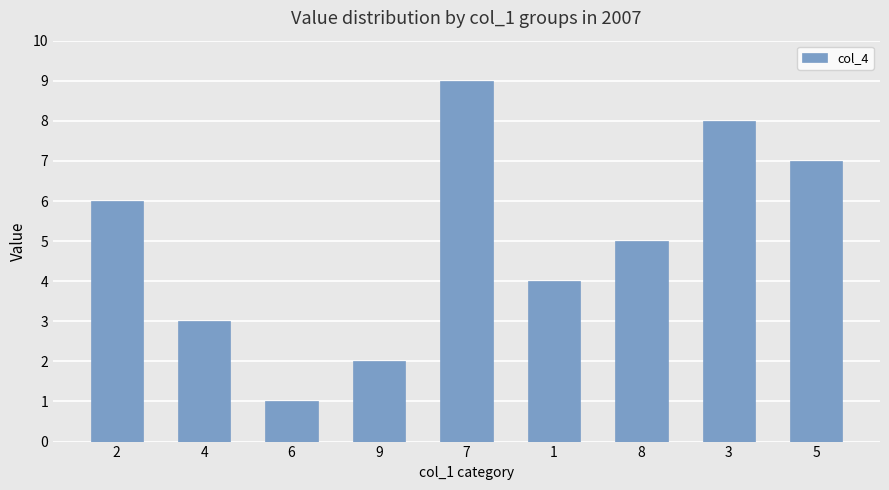

Which label corresponds to the largest value in the chart?

7